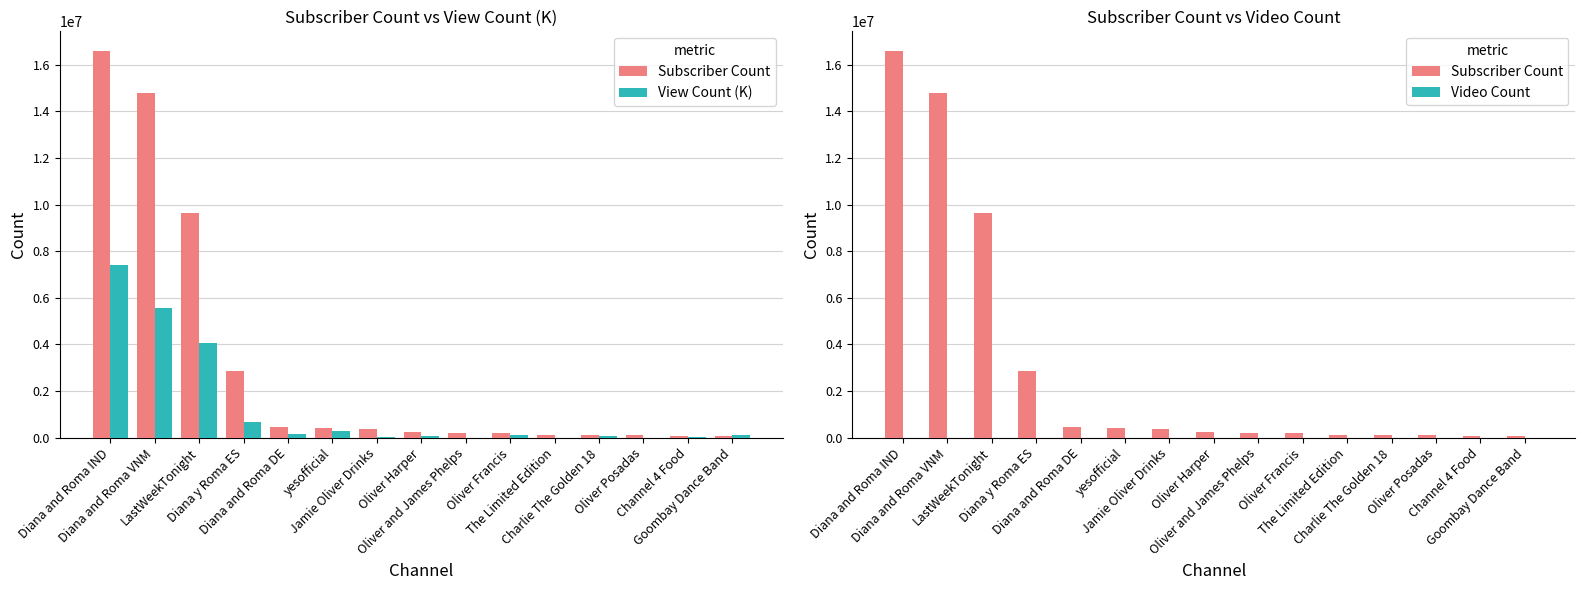

Which has a higher value, Oliver Francis or Charlie The Golden 18?

Oliver Francis